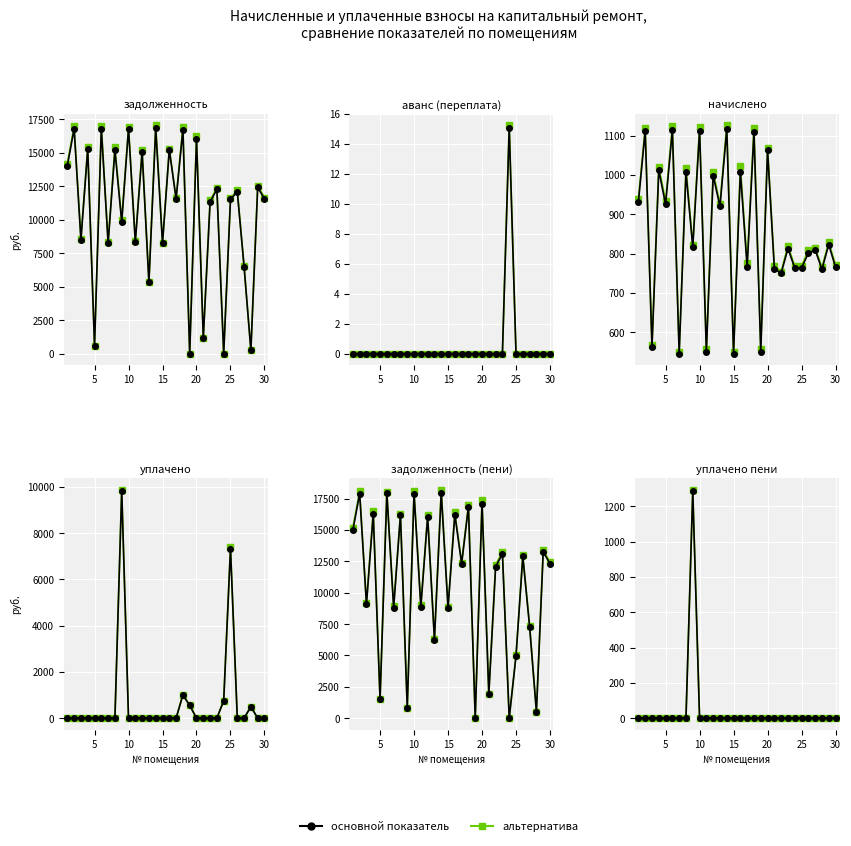

At 30, list the series in order from largest to smallest.

задолженность (пени), задолженность, начислено, аванс (переплата), уплачено, уплачено пени